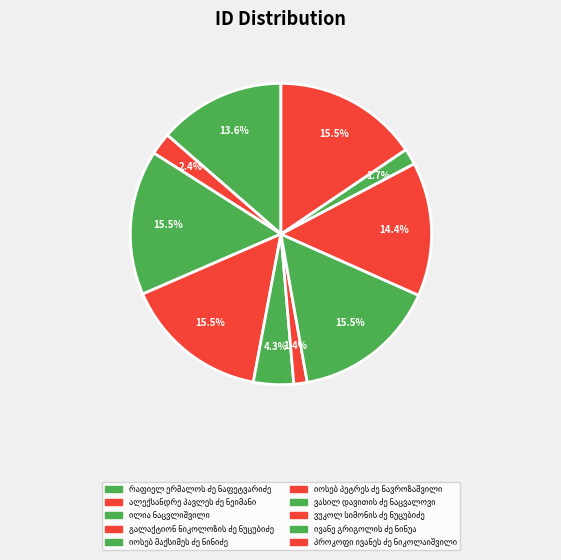

Count the number of slices in the pie.

10